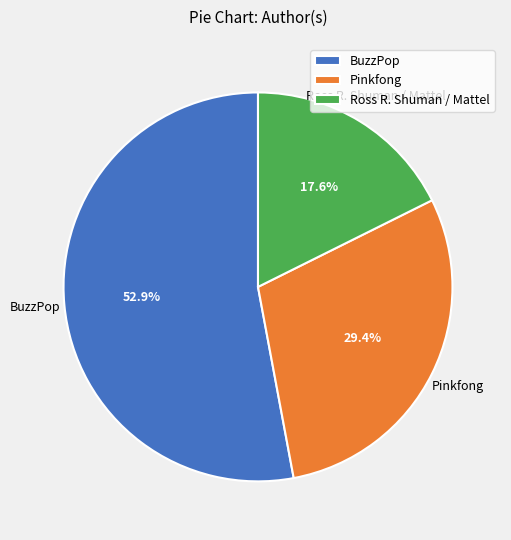

Between Ross R. Shuman / Mattel and BuzzPop, which is larger?

BuzzPop